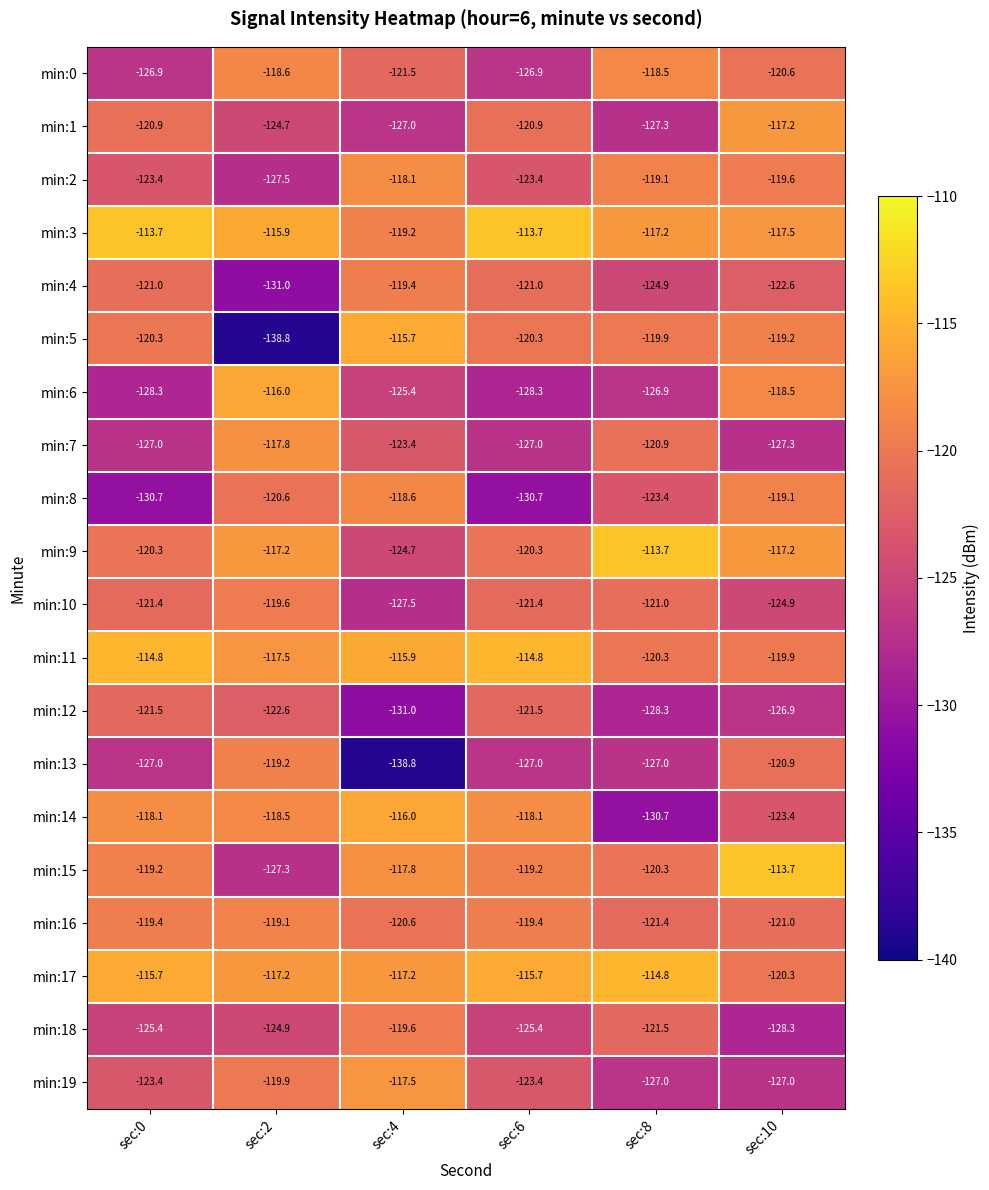

What is the total value across all series at sec:0?

-2438.4